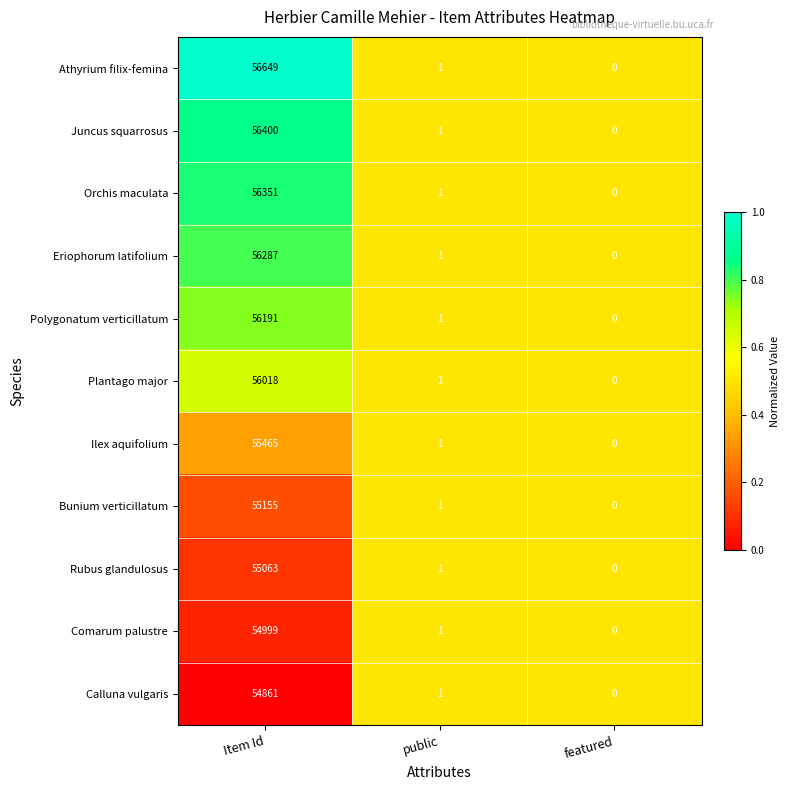

Which category has the highest value across all series?

Item Id